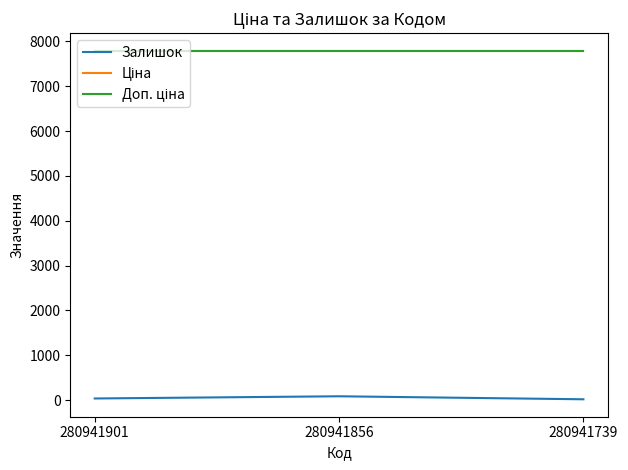

What is the value of the Залишок point at the 3rd from the left?

21.0